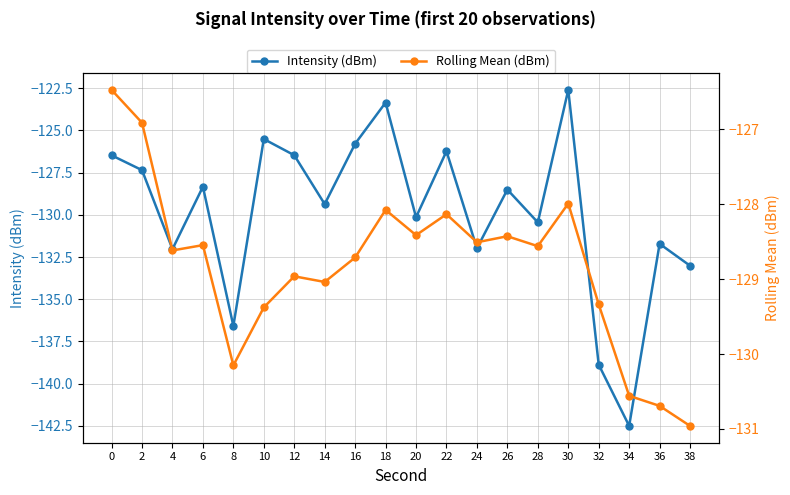

True or false: Rolling Mean (dBm) and Intensity (dBm) cross at least once.

True